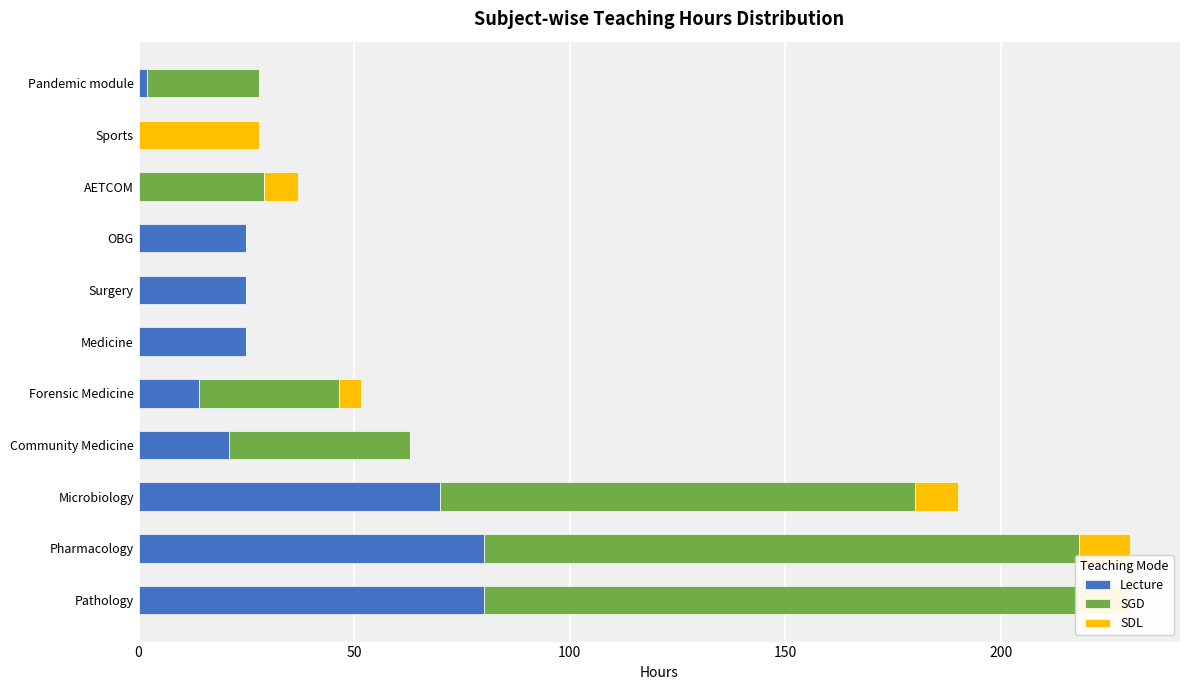

Between Forensic Medicine and Sports, which is larger?

Forensic Medicine